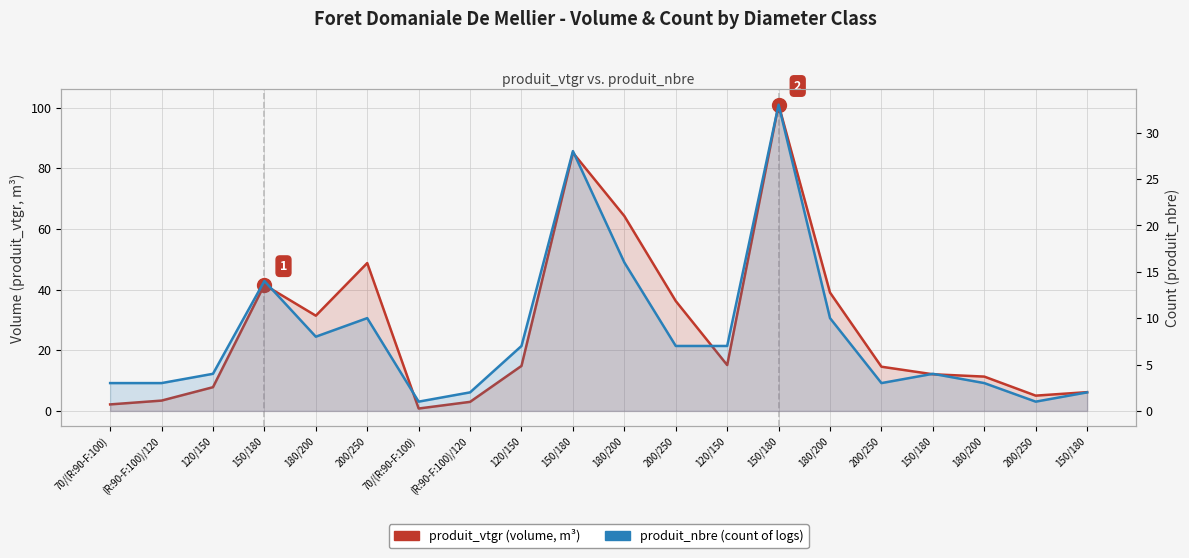

How many interior local peaks does the produit_nbre (count) series have?

5